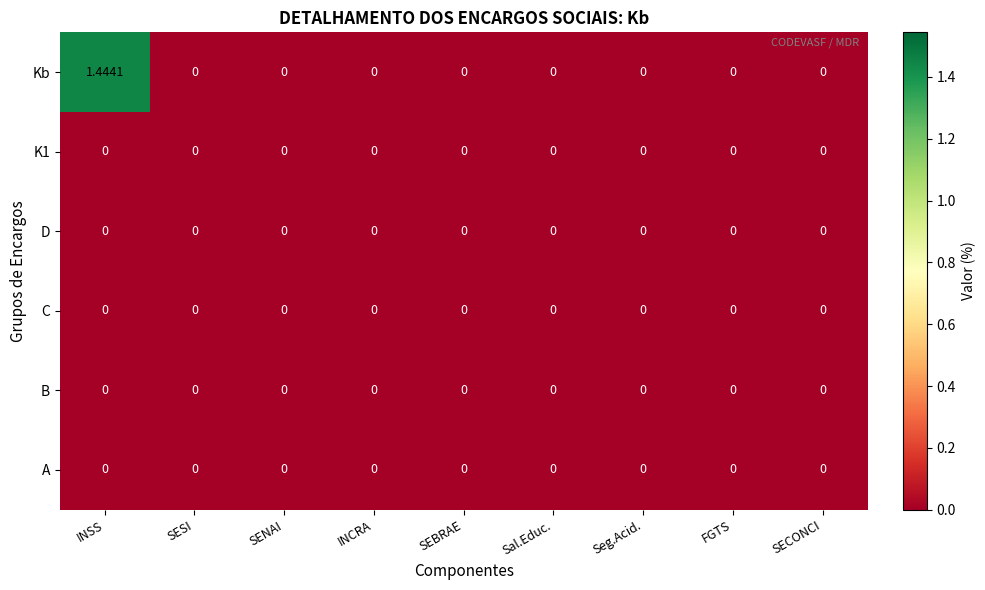

Which series has the largest range (max minus min)?

Kb